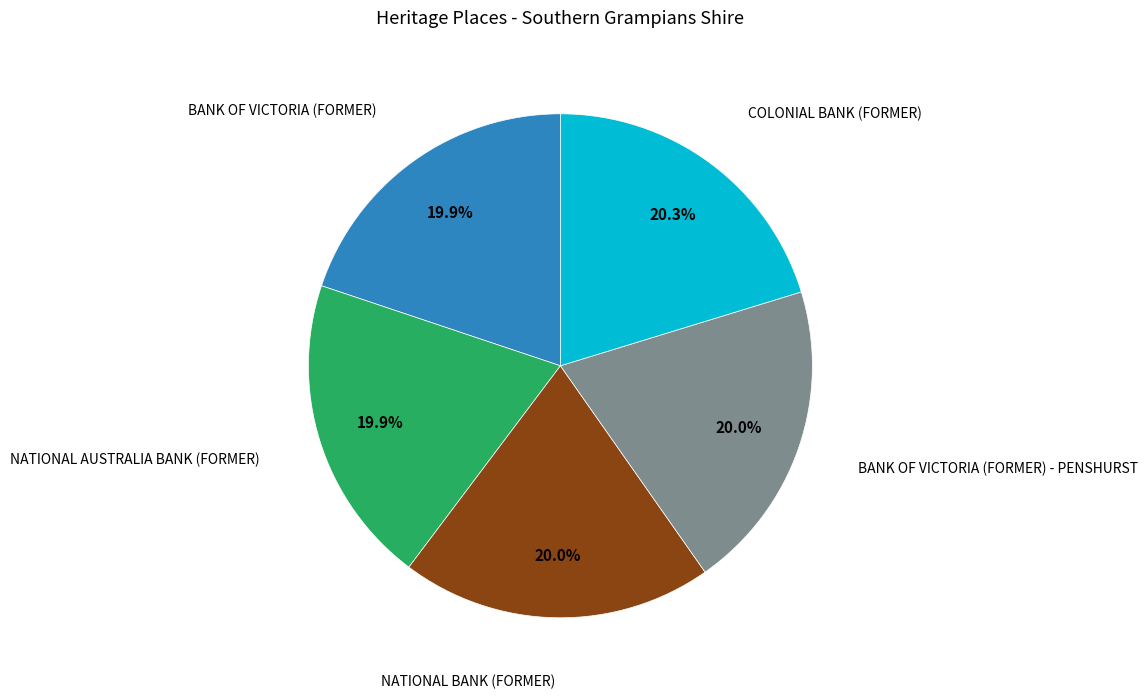

Count the number of slices in the pie.

5